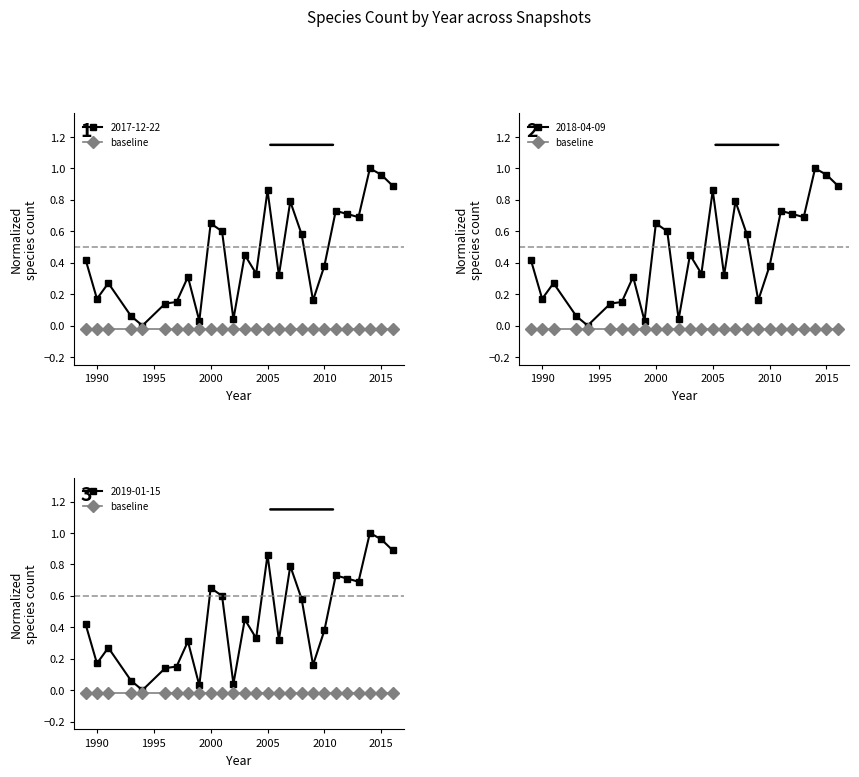

Does the chart have visible grid lines?

No